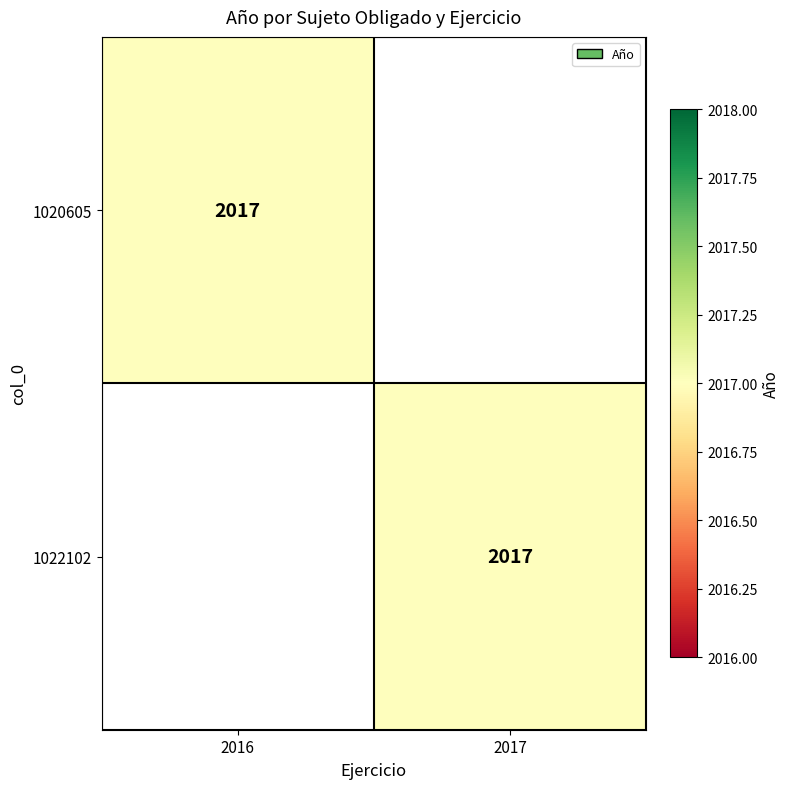

The 1022102 series shows 2017 at 2017. True or false?

True